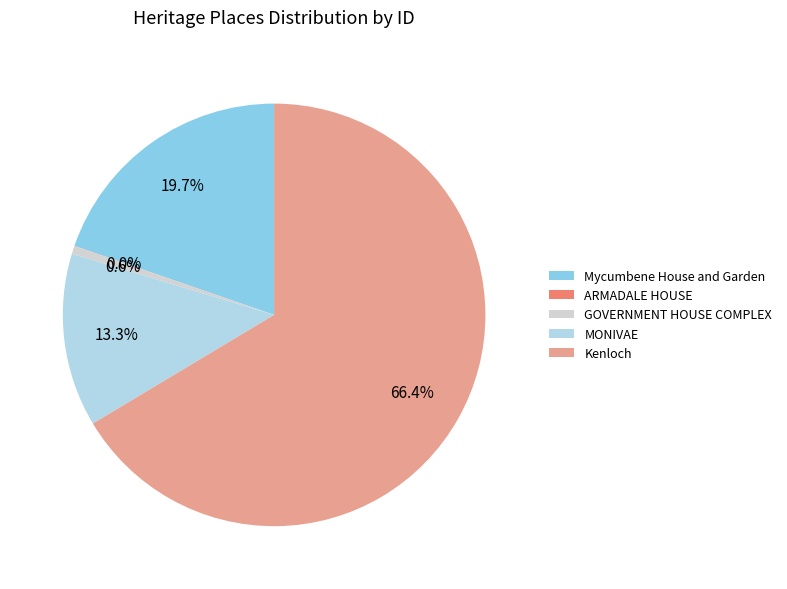

Between Mycumbene House and Garden and MONIVAE, which is larger?

Mycumbene House and Garden